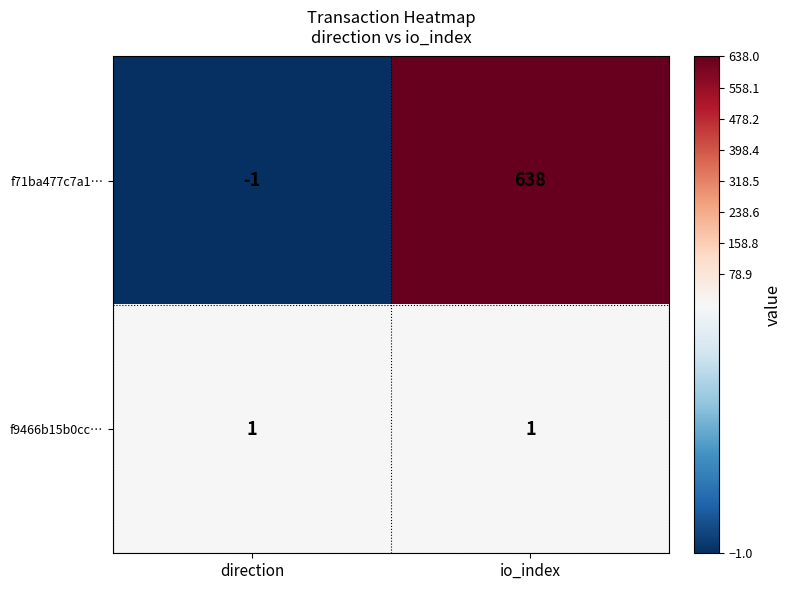

List the series in order of their overall mean, highest first.

f71ba477c7a1…, f9466b15b0cc…